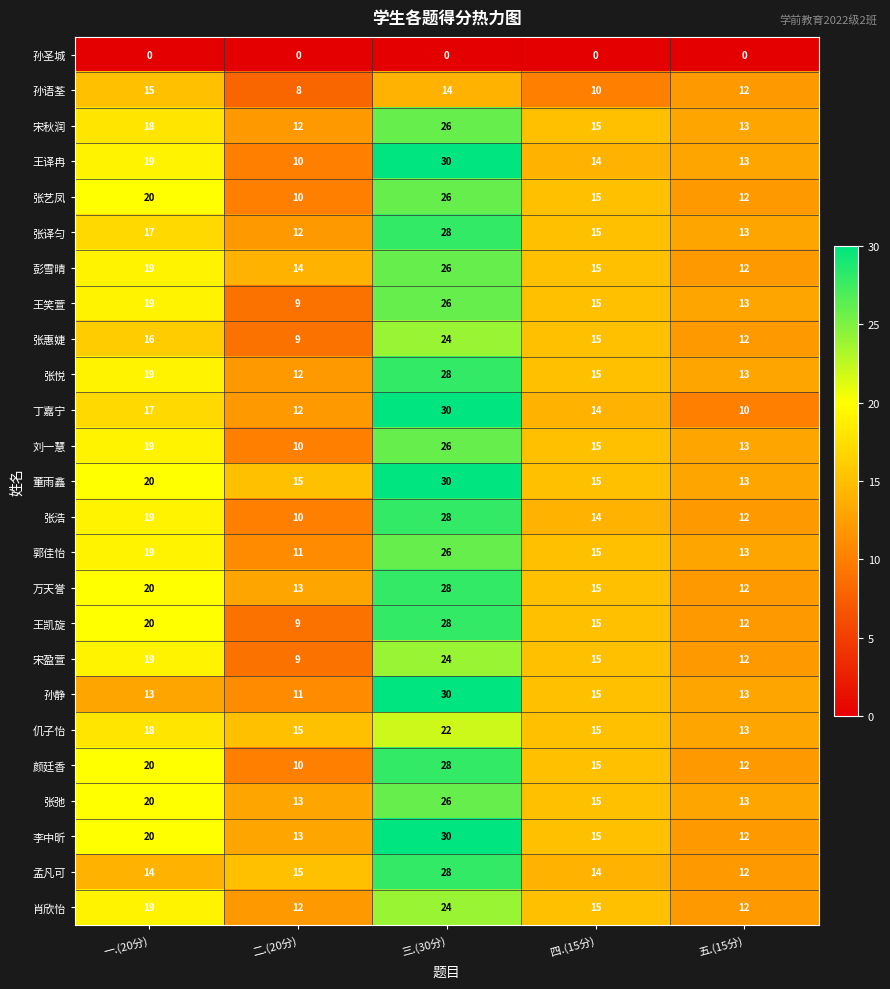

List the labels in order of 张艺凤 value, smallest first.

二.(20分), 五.(15分), 四.(15分), 一.(20分), 三.(30分)